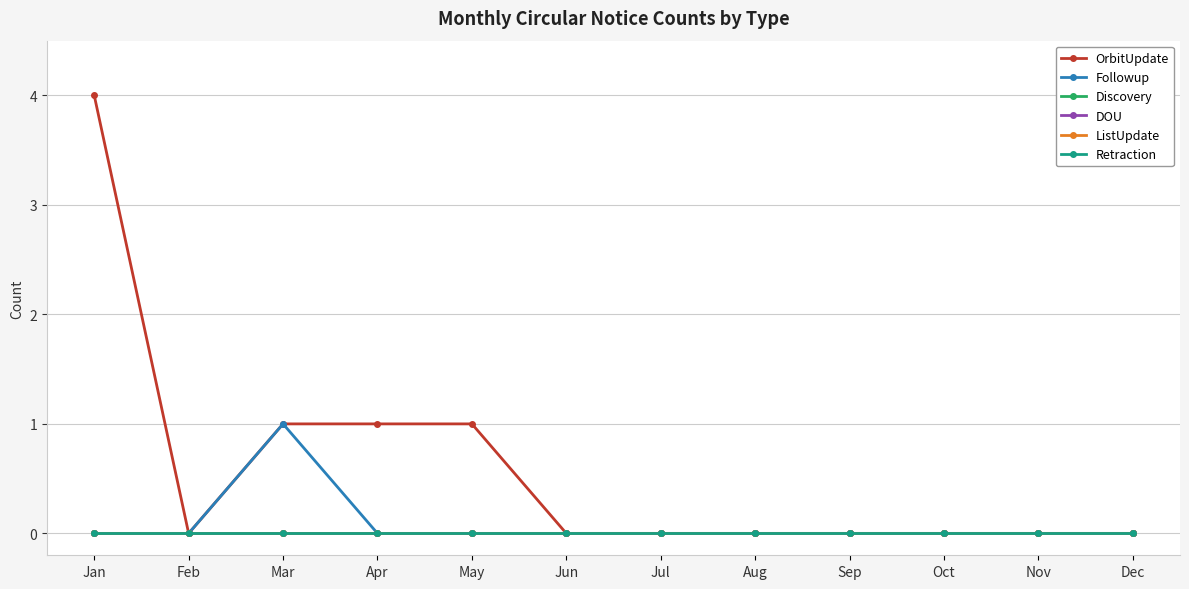

True or false: OrbitUpdate and Followup cross at least once.

False